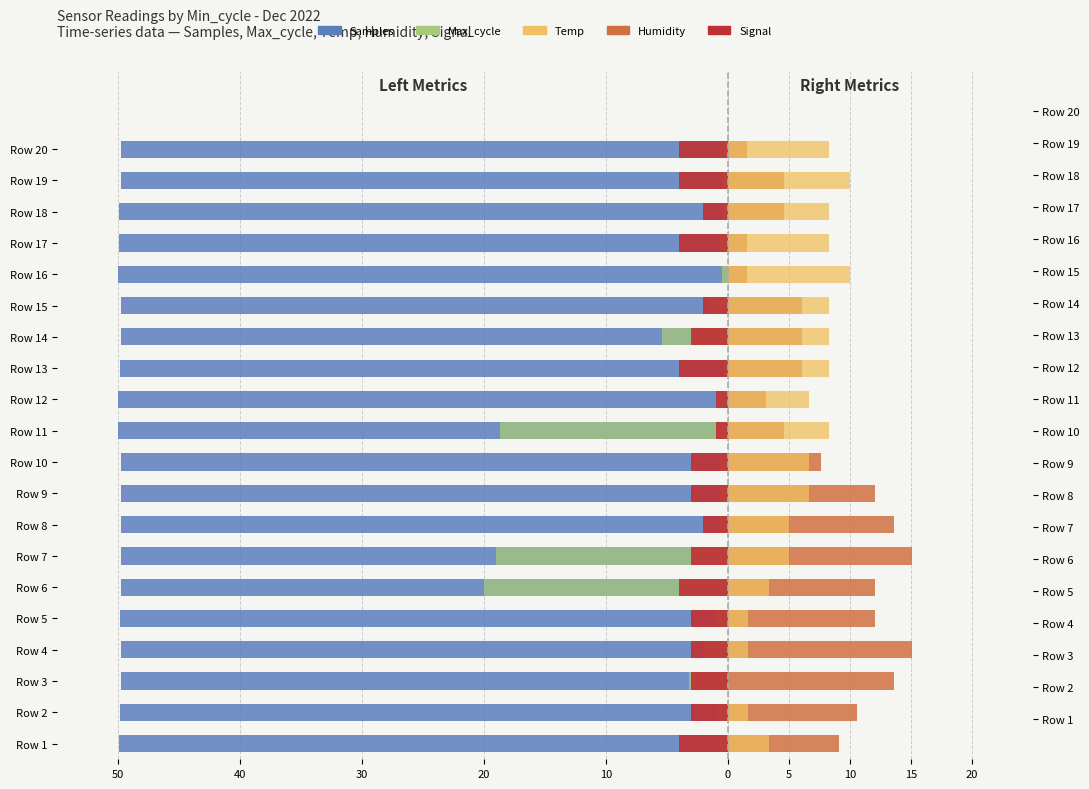

What is the difference between the highest and lowest values at 15?

61.9